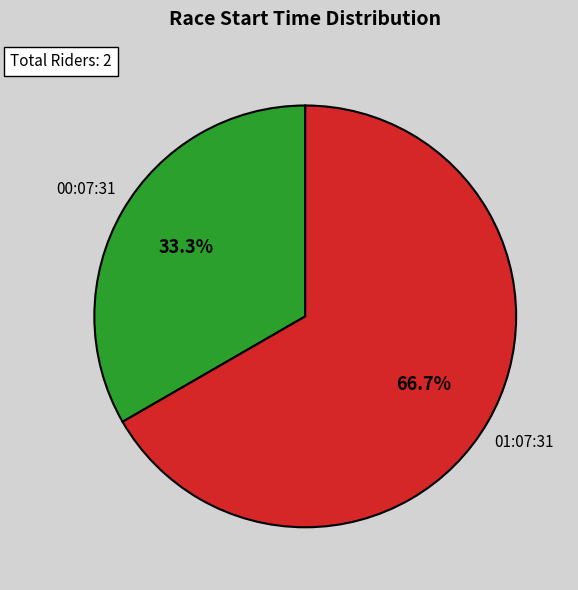

Is the sum of 01:07:31 and 00:07:31 greater than half?

Yes